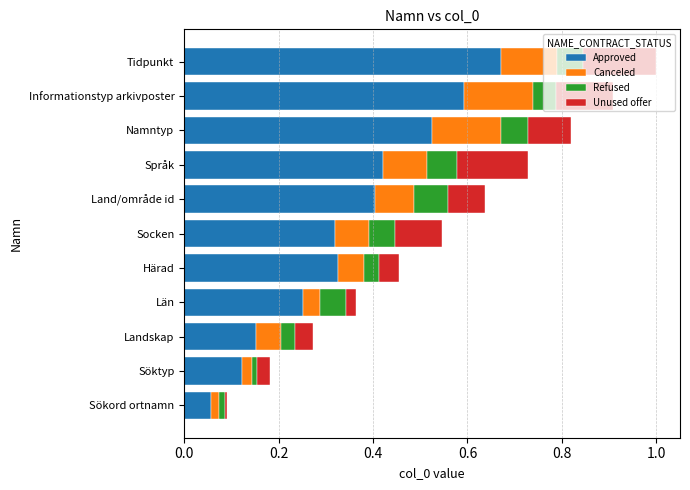

True or false: Approved has a value of 0.8 at Namntyp.

False